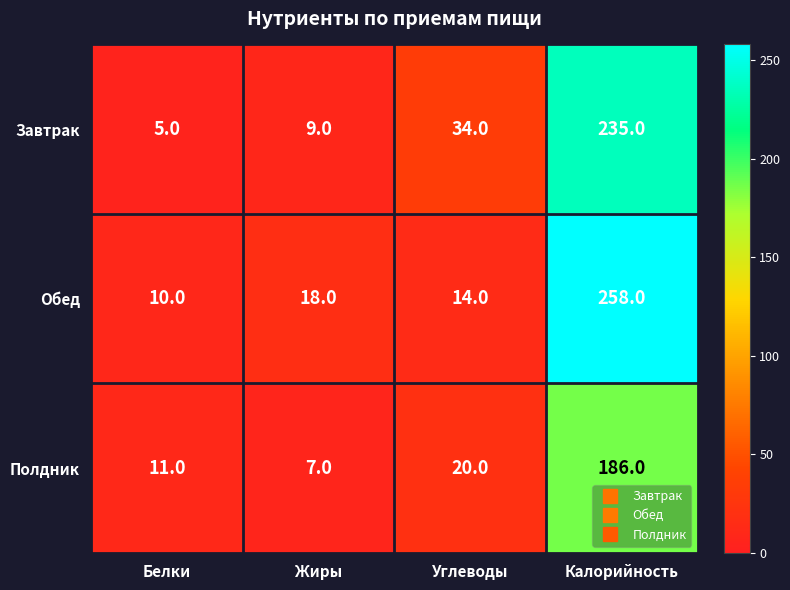

List the series in order of their overall mean, highest first.

Обед, Завтрак, Полдник